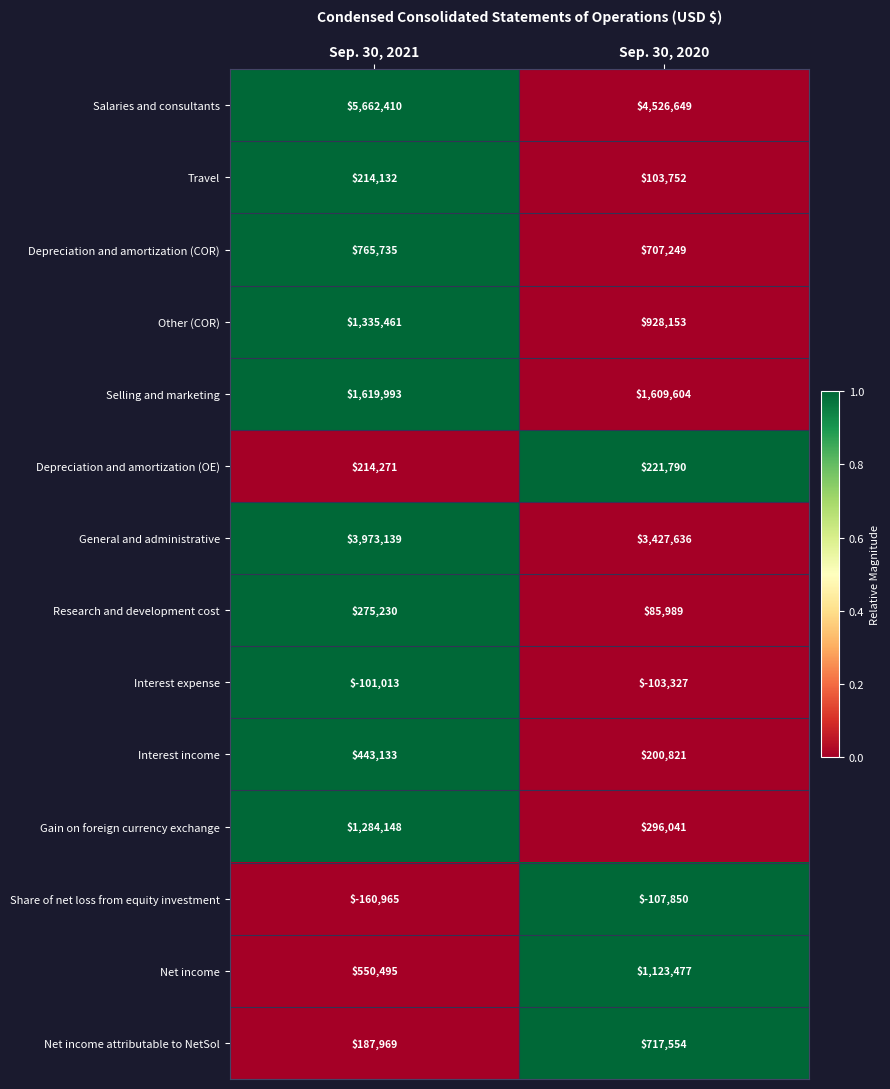

Reading left to right, list all the values displayed in this chart.

Salaries and consultants: Sep. 30, 2021=5662410	Sep. 30, 2020=4526649
Travel: Sep. 30, 2021=214132	Sep. 30, 2020=103752
Depreciation and amortization (COR): Sep. 30, 2021=765735	Sep. 30, 2020=707249
Other (COR): Sep. 30, 2021=1335461	Sep. 30, 2020=928153
Selling and marketing: Sep. 30, 2021=1619993	Sep. 30, 2020=1609604
Depreciation and amortization (OE): Sep. 30, 2021=214271	Sep. 30, 2020=221790
General and administrative: Sep. 30, 2021=3973139	Sep. 30, 2020=3427636
Research and development cost: Sep. 30, 2021=275230	Sep. 30, 2020=85989
Interest expense: Sep. 30, 2021=-101013	Sep. 30, 2020=-103327
Interest income: Sep. 30, 2021=443133	Sep. 30, 2020=200821
Gain on foreign currency exchange: Sep. 30, 2021=1284148	Sep. 30, 2020=296041
Share of net loss from equity investment: Sep. 30, 2021=-160965	Sep. 30, 2020=-107850
Net income: Sep. 30, 2021=550495	Sep. 30, 2020=1123477
Net income attributable to NetSol: Sep. 30, 2021=187969	Sep. 30, 2020=717554